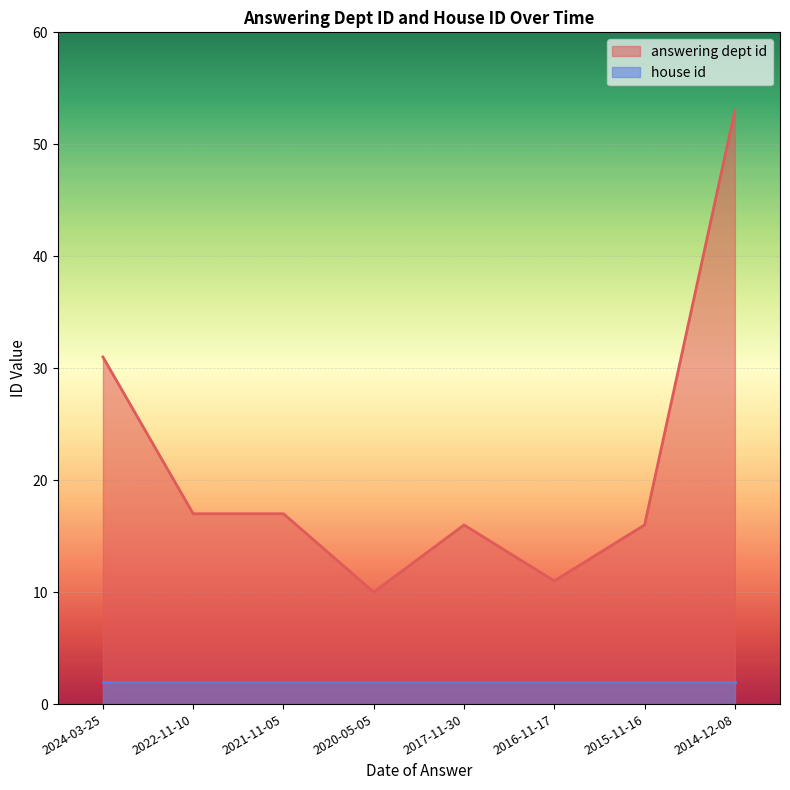

Count the number of data series in this chart.

2